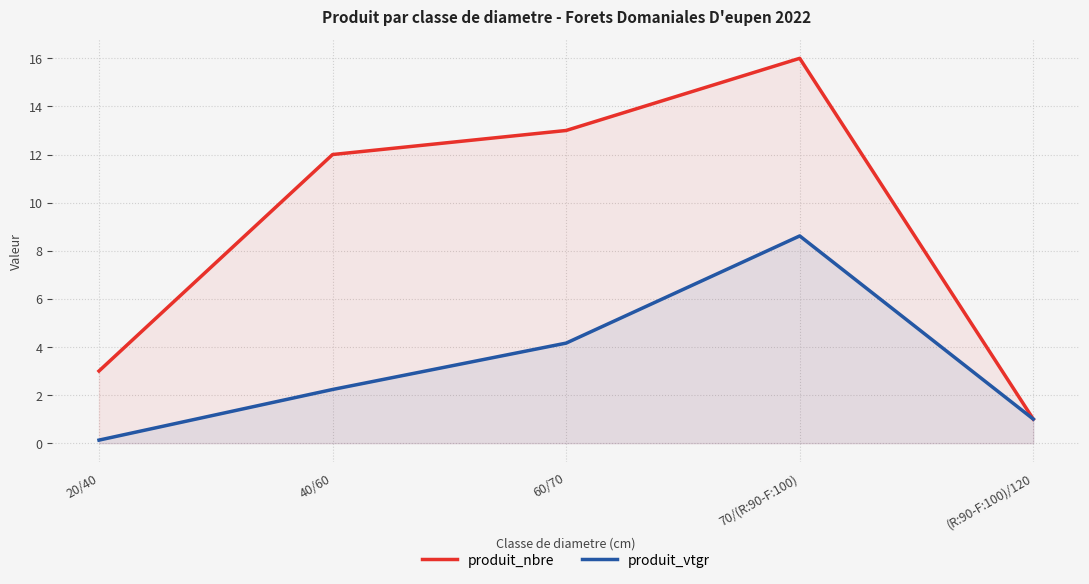

How many data points in produit_nbre are above 12?

2